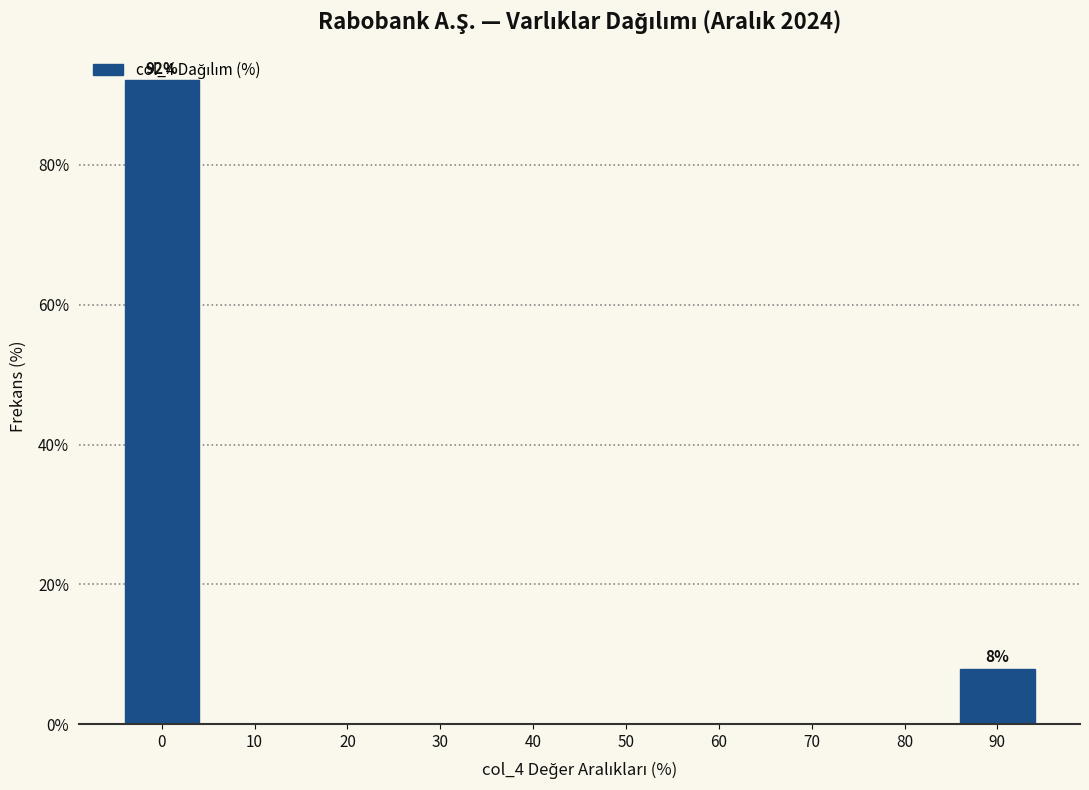

What value does the data have at 90?

7.9